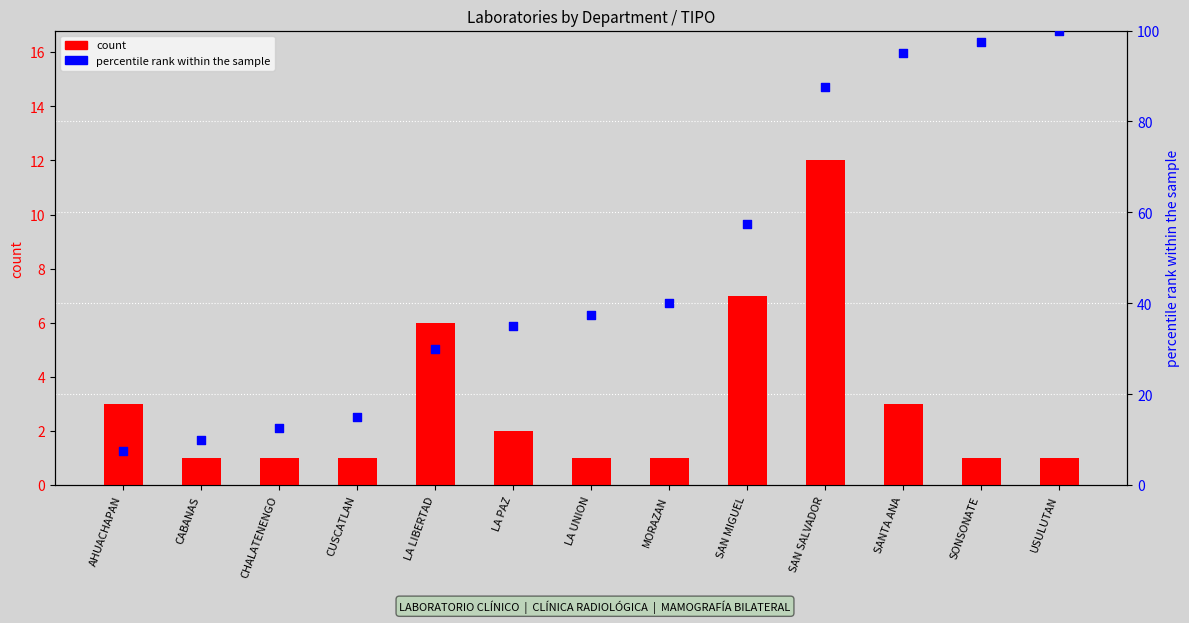

What are all the series names shown in the legend?

count, percentile rank within the sample